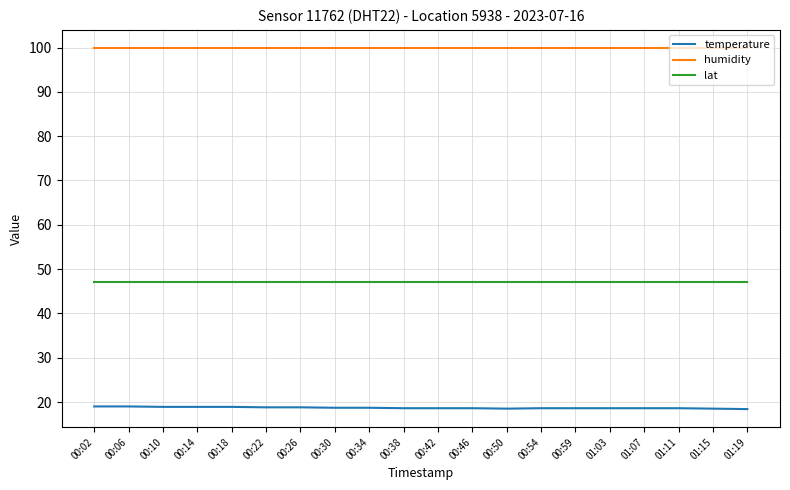

Rank the series by their maximum value, from highest to lowest.

humidity, lat, temperature